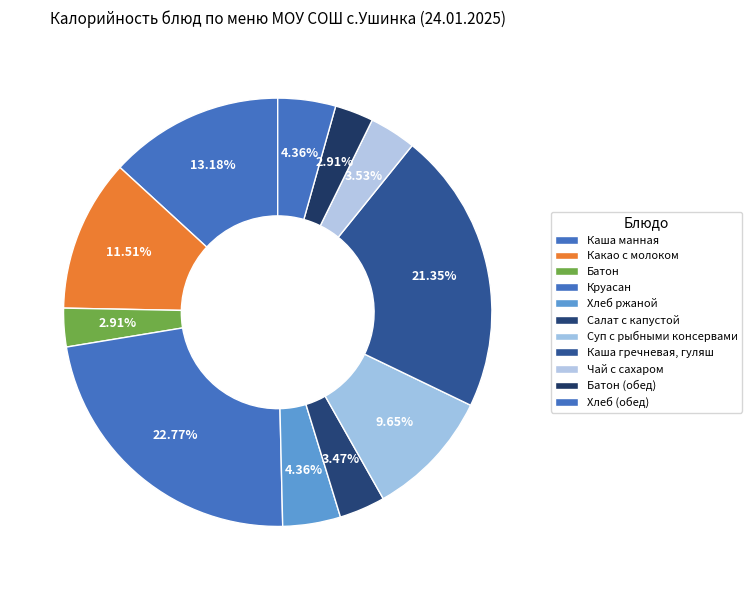

What is the change in value from Каша манная to Батон?

-166.0